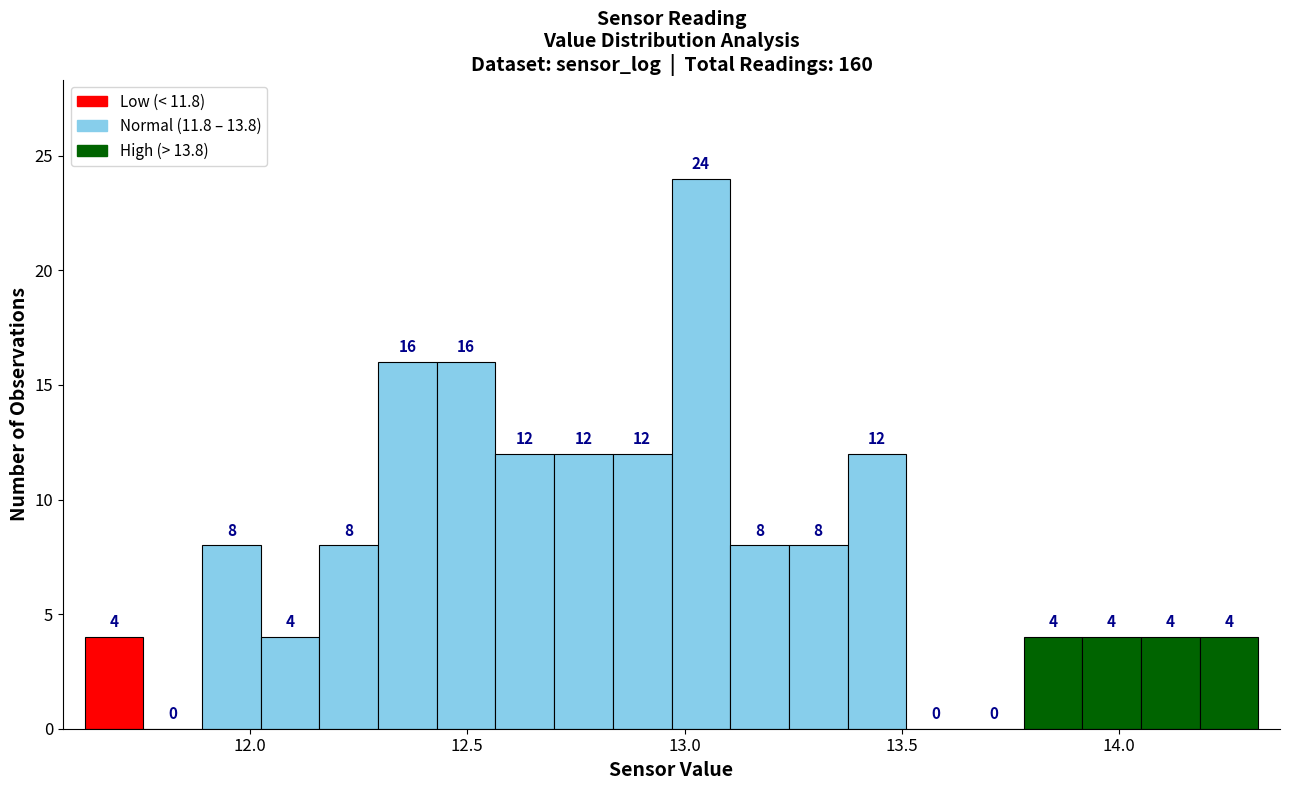

Read against the x-axis, roughly where is the centre of the tallest bar?

13.05